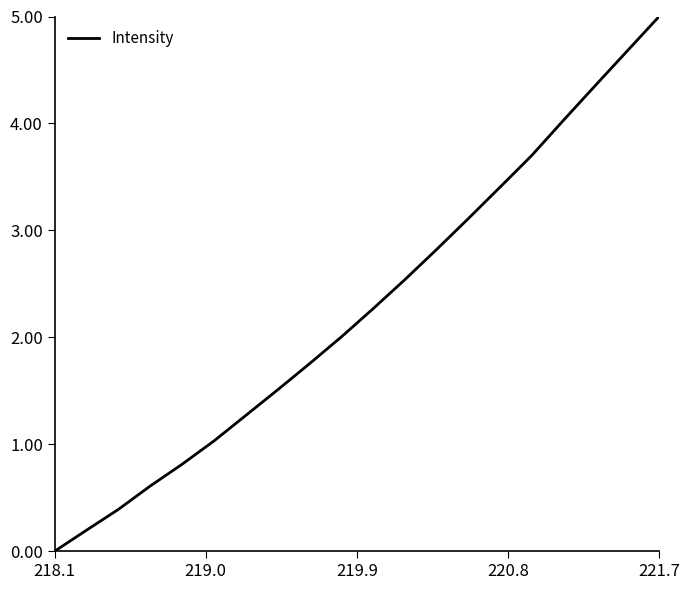

What is the maximum value shown in the chart?

5.0